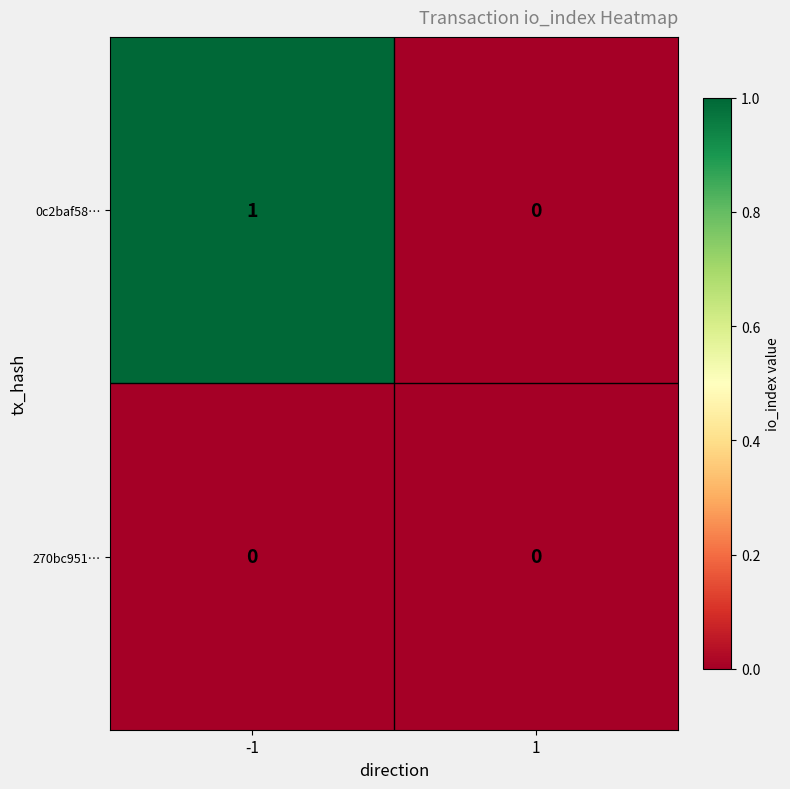

The value of 270bc951… at 1 is 0. True or false?

True